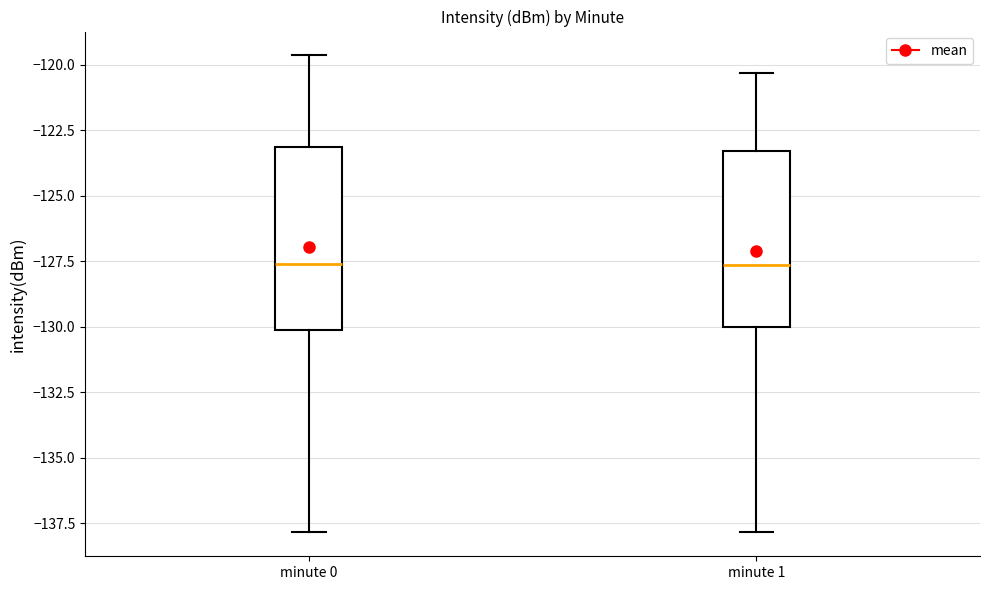

Reading left to right, transcribe this box plot: for each box, give where its median line is, the range the box spans, and where its two whiskers end, as read against the y-axis. The values are not printed on the chart, so give them approximately, as read against the axis.

minute 0: median -127.5, box -130.0 to -123.0, whiskers -138.0 to -119.5
minute 1: median -127.5, box -130.0 to -123.5, whiskers -138.0 to -120.5